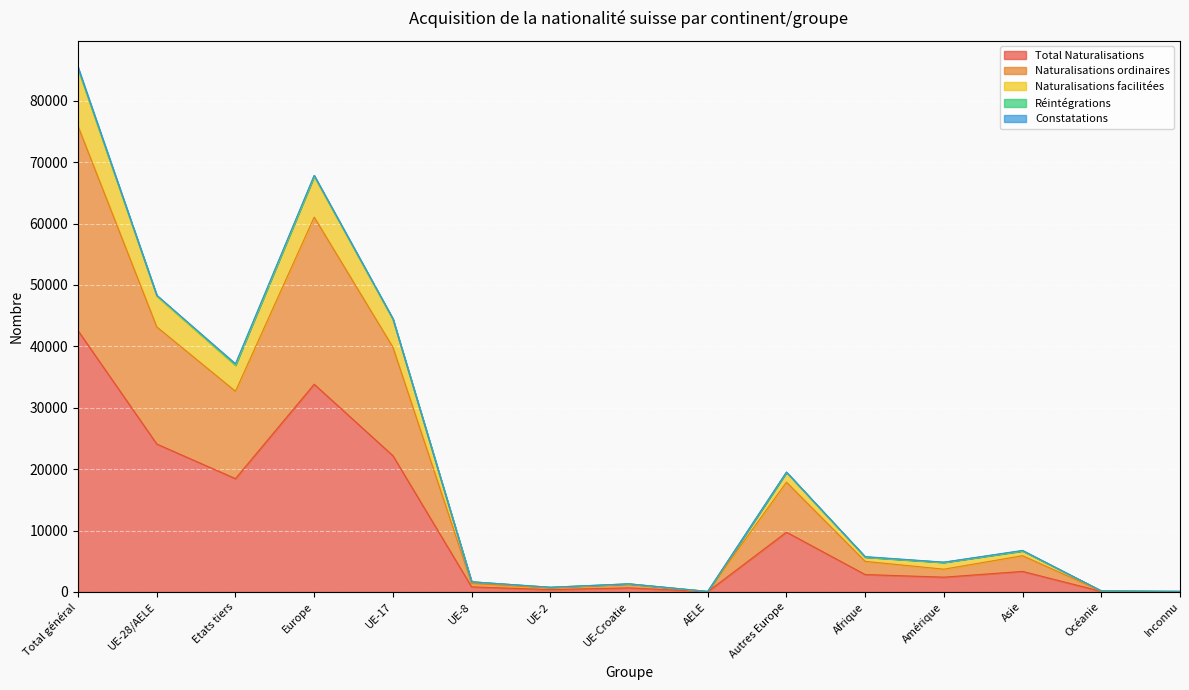

Which has a higher value, Asie or AELE?

Asie